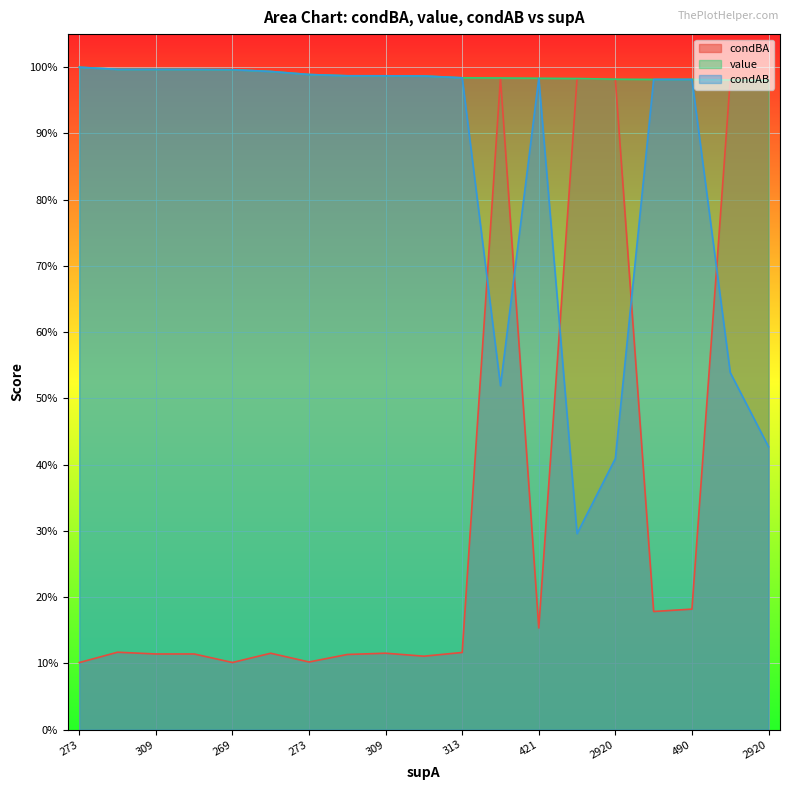

True or false: value and condBA cross at least once.

False